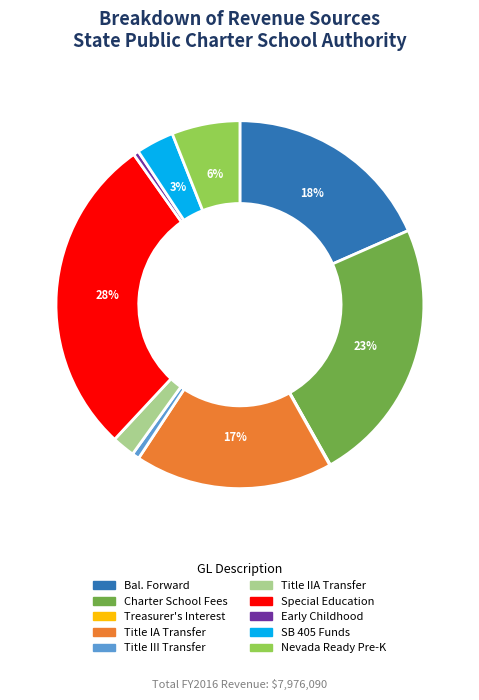

Which slice is the largest?

Special Education